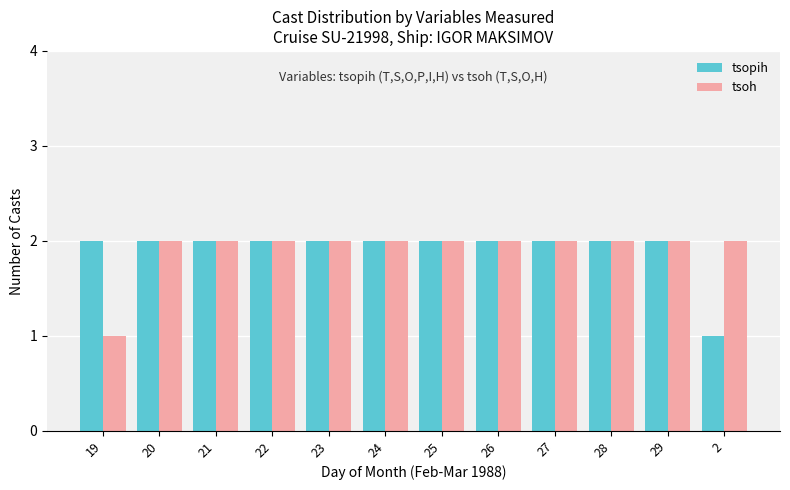

Reading left to right, transcribe all the data shown in this chart.

tsopih: 19=2	20=2	21=2	22=2	23=2	24=2	25=2	26=2	27=2	28=2	29=2	2=1
tsoh: 19=1	20=2	21=2	22=2	23=2	24=2	25=2	26=2	27=2	28=2	29=2	2=2